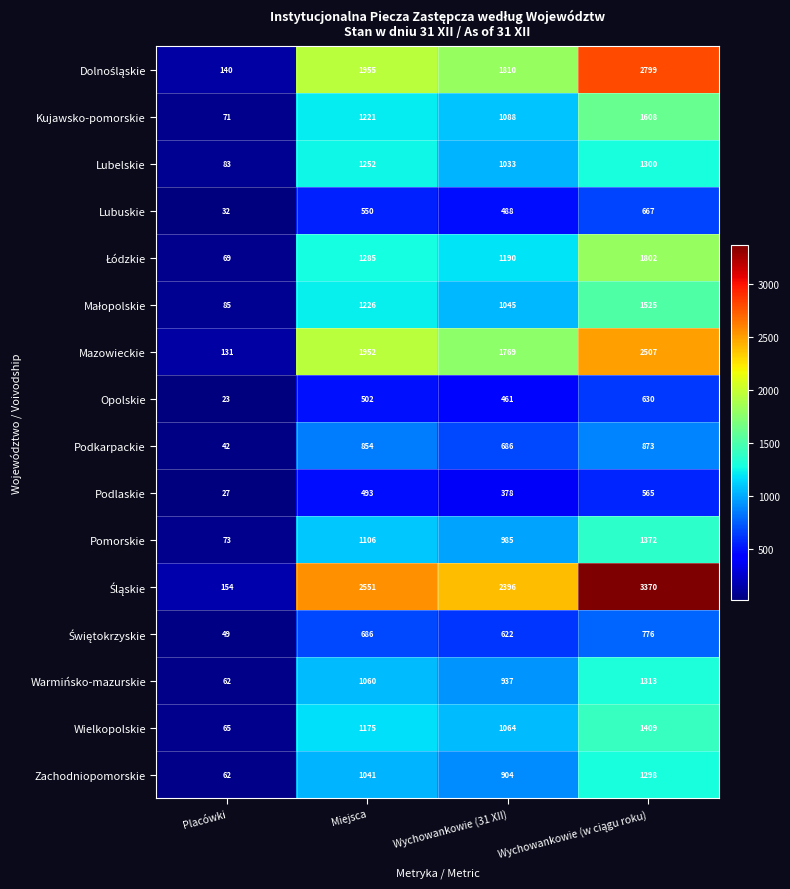

At how many categories does at least one series exceed 568?

3